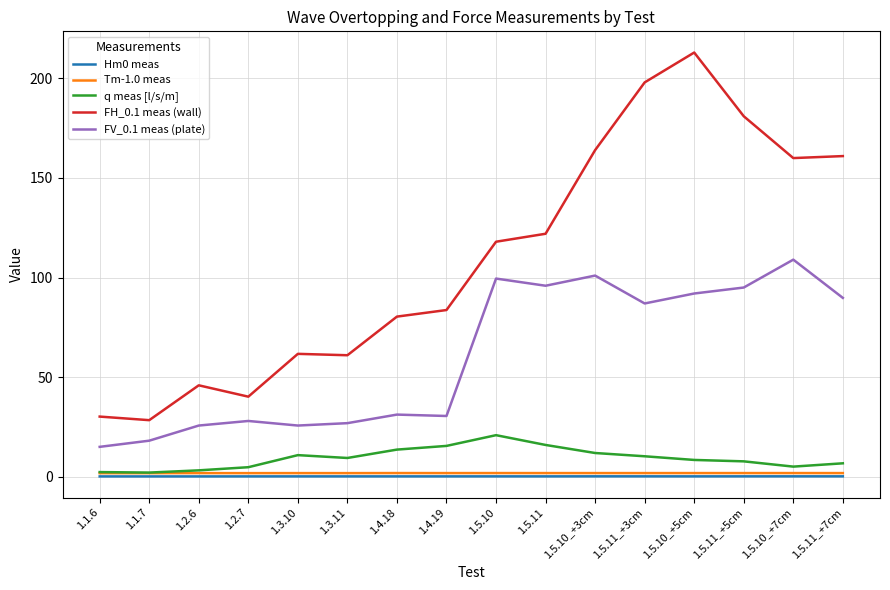

Is it true that Tm-1.0 meas equals 1.8 at 1.5.10_+7cm?

True